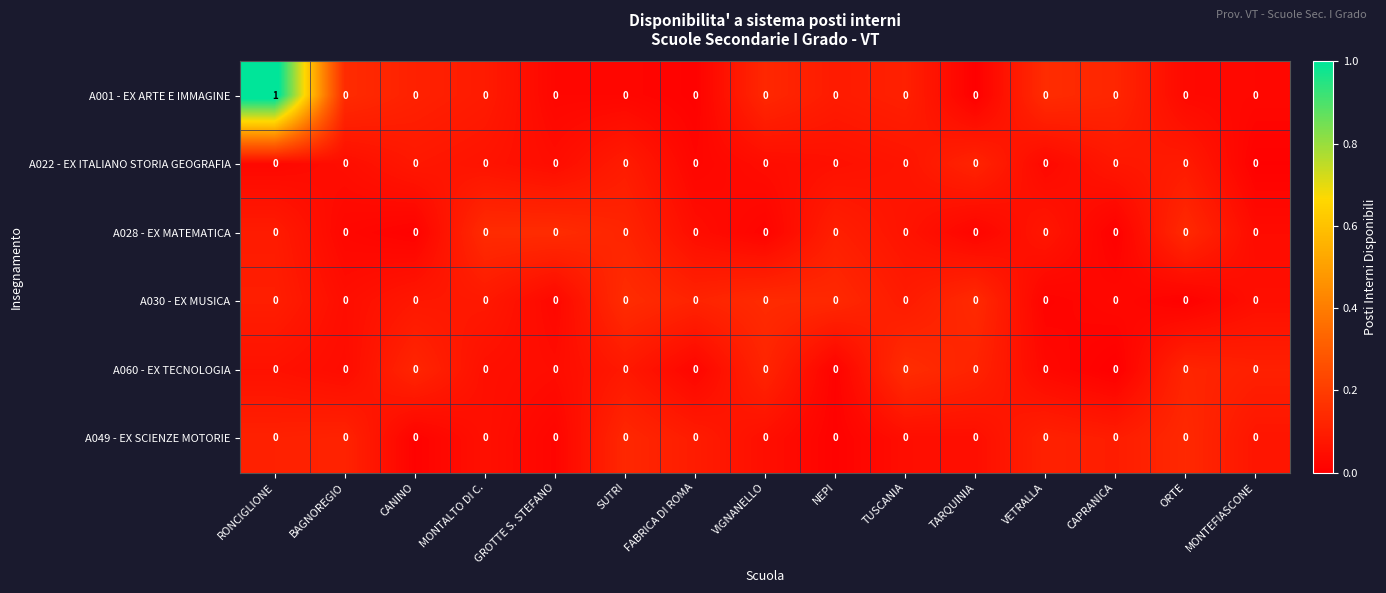

At which category is the sum across all series the highest?

RONCIGLIONE